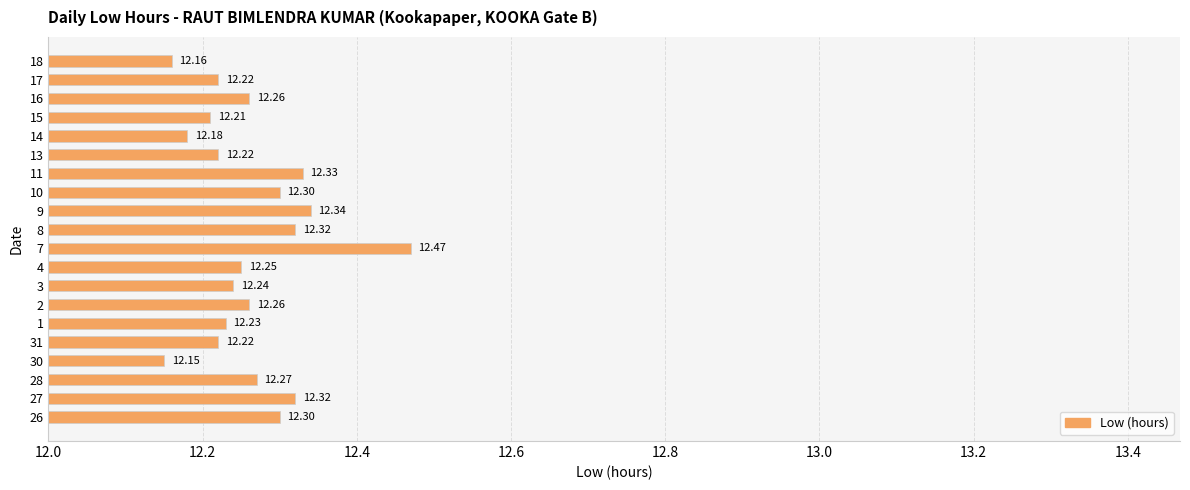

True or false: the data shows 12.3 at 10.

True